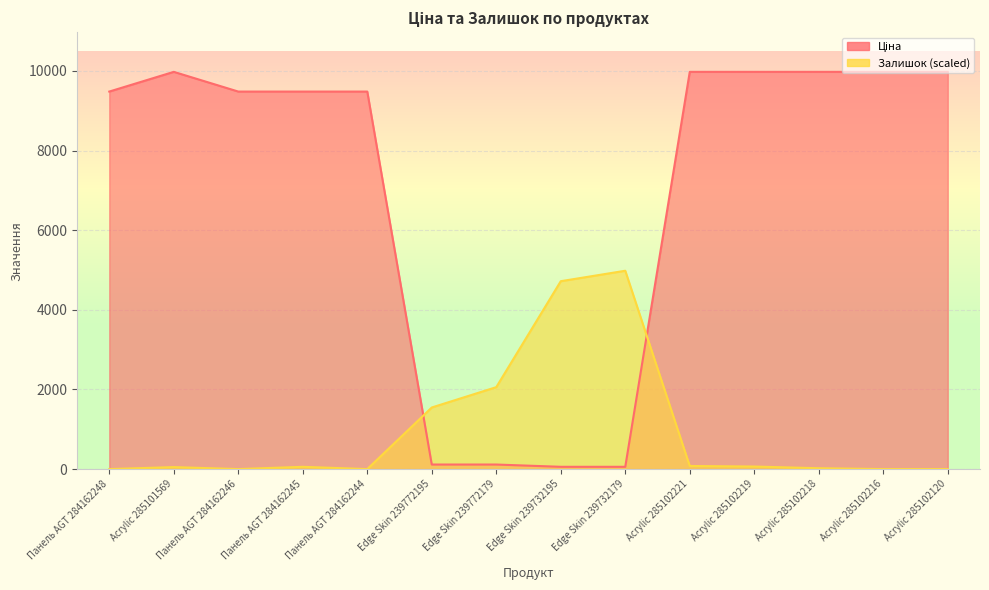

What are all the series names shown in the legend?

Ціна, Залишок